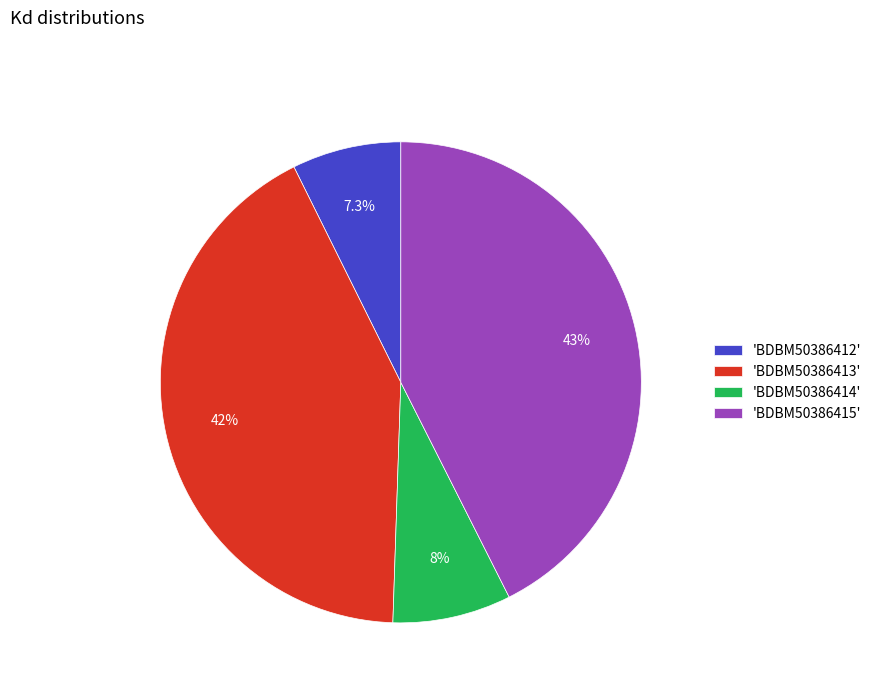

What is the total percentage of 'BDBM50386415' and 'BDBM50386413'?

84.7%